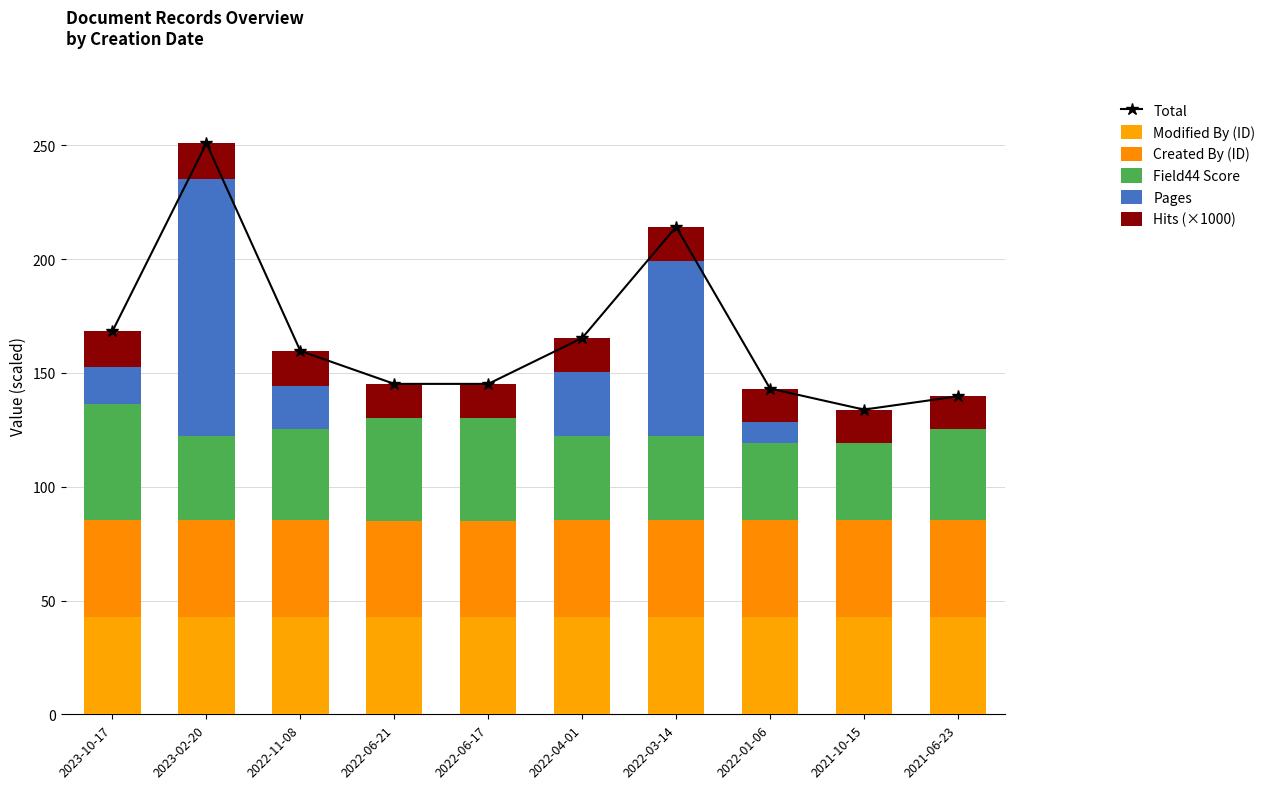

Reading left to right, list all the values displayed in this chart.

Total: 168.4	250.9	159.6	145.2	145.2	165.3	214.2	143.1	133.9	139.7
Modified By (ID): 42.8	42.6	42.6	42.6	42.6	42.7	42.6	42.7	42.6	42.9
Created By (ID): 42.7	42.7	42.7	42.5	42.5	42.7	42.7	42.7	42.7	42.4
Field44 Score: 51.0	37.0	40.0	45.0	45.0	37.0	37.0	34.0	34.0	40.0
Pages: 16.0	113.0	19.0	0.0	0.0	28.0	77.0	9.0	0.0	0.0
Hits (×1000): 15.9	15.6	15.3	15.1	15.1	14.9	14.9	14.7	14.6	14.4